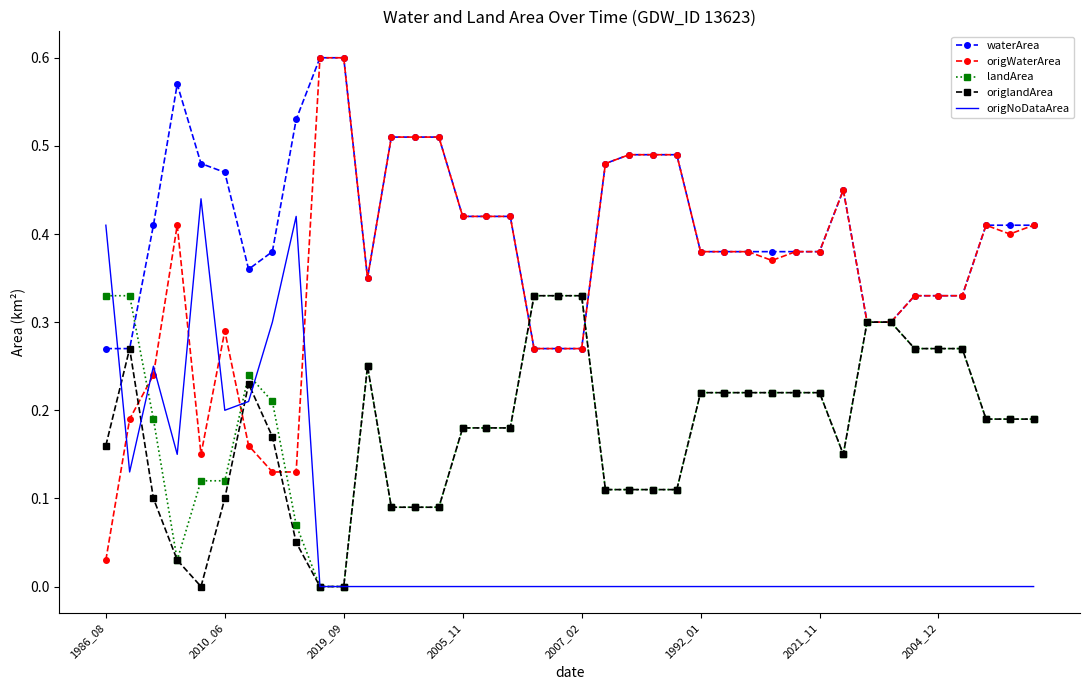

Which series has the largest range (max minus min)?

origWaterArea